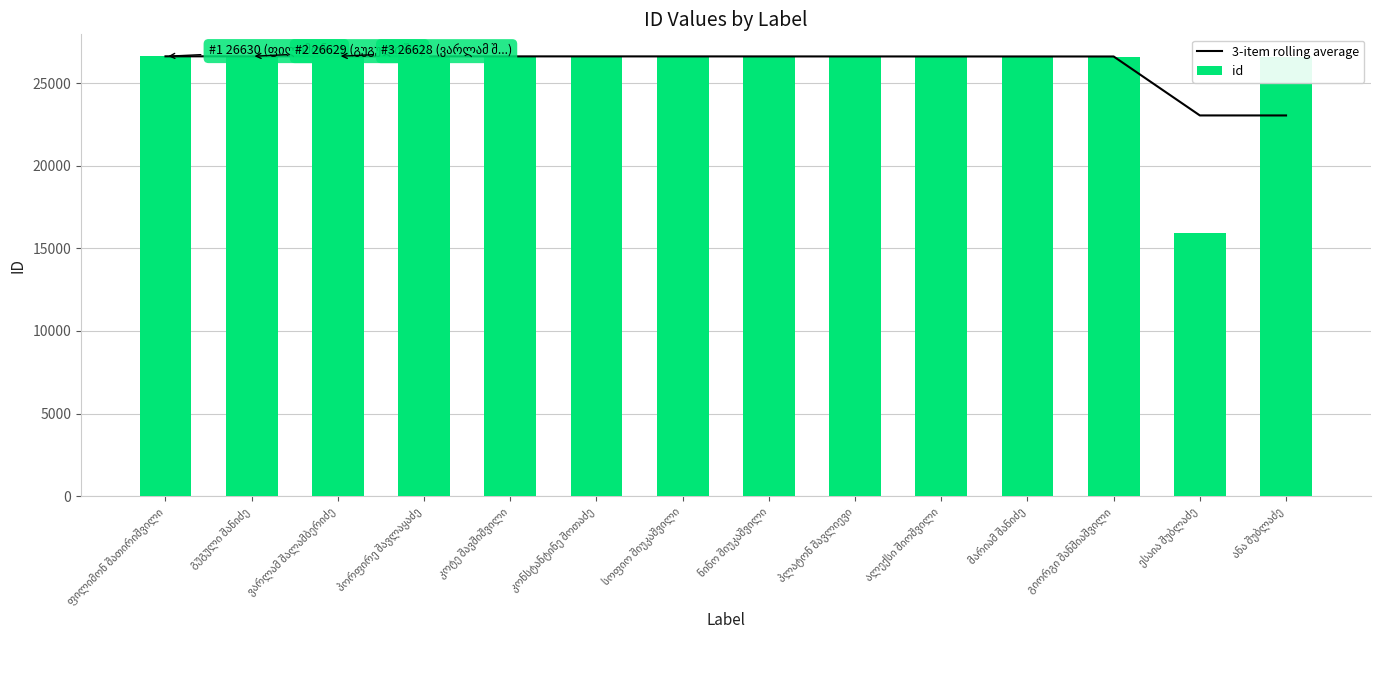

List the labels in order of id value, largest first.

ფილიმონ შათირიშვილი, გუგული შანიძე, ვარლამ შალამბერიძე, პორფირე შავლაყაძე, კოტე შავშიშვილი, კონსტანტინე შოთაძე, სოფიო შიუკაშვილი, ნინო შიუკაშვილი, პლატონ შავლიევი, მარიამ შანიძე, ალექსი შიოშვილი, გიორგი შანშიაშვილი, ანა შუბლაძე, ესაია შუბლაძე